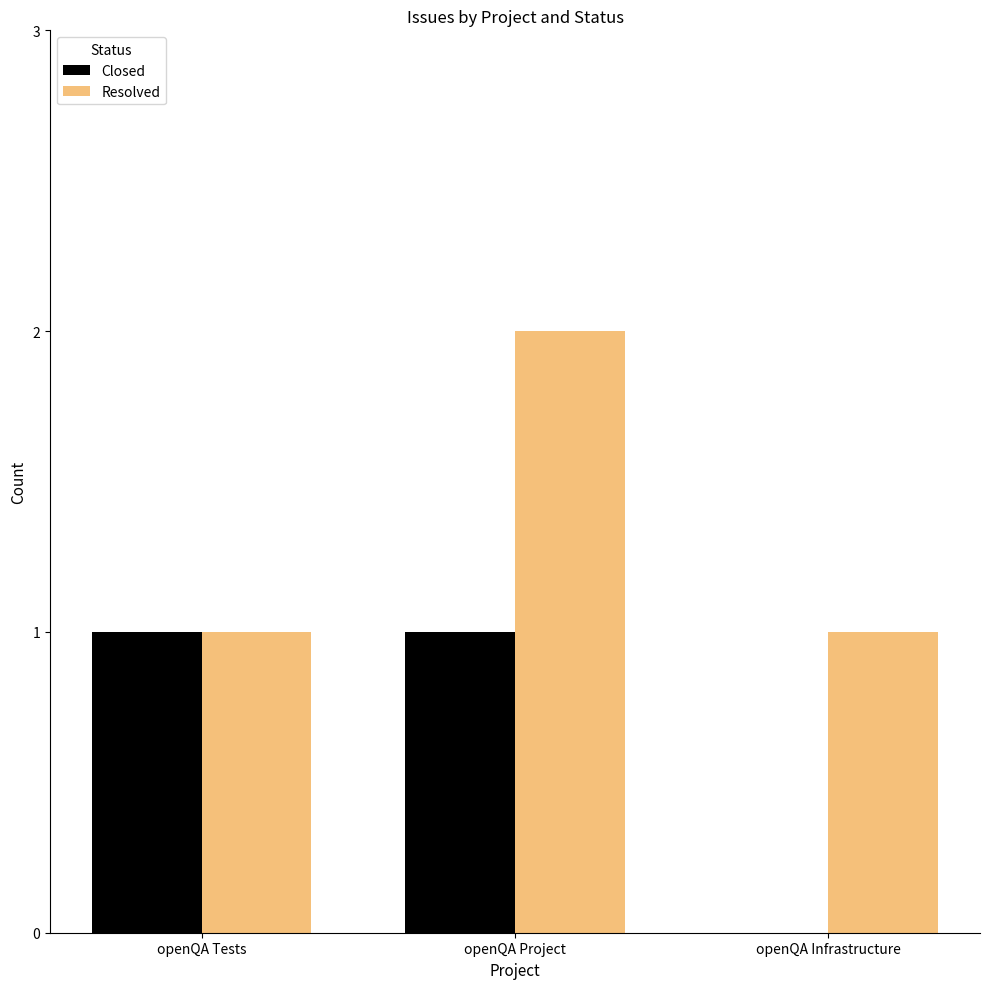

At which label is Closed closest to 0?

openQA Infrastructure